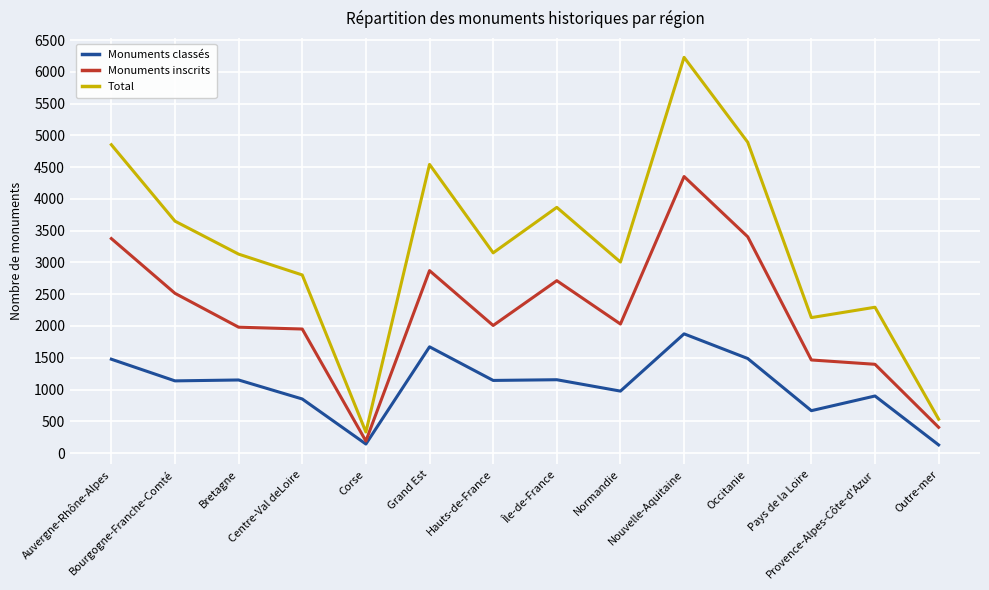

How many lines are shown in the chart?

3